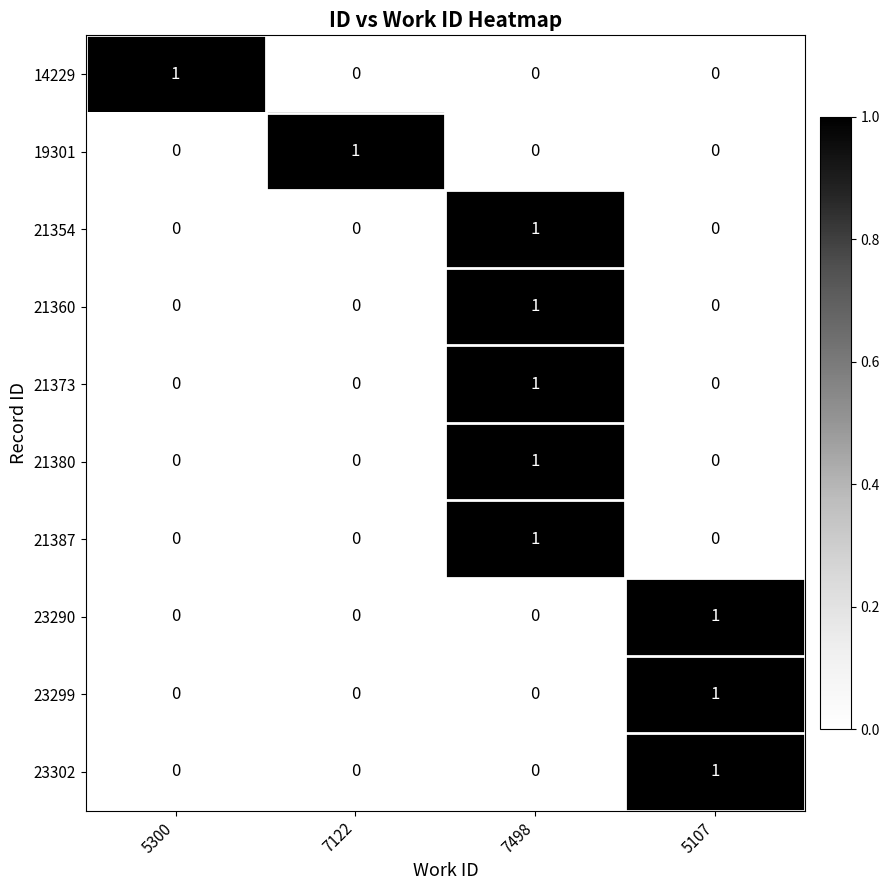

What is the greatest value displayed?

1